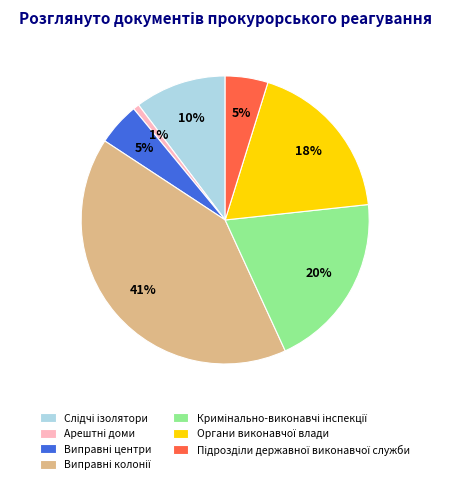

How many slices are in this pie chart?

7